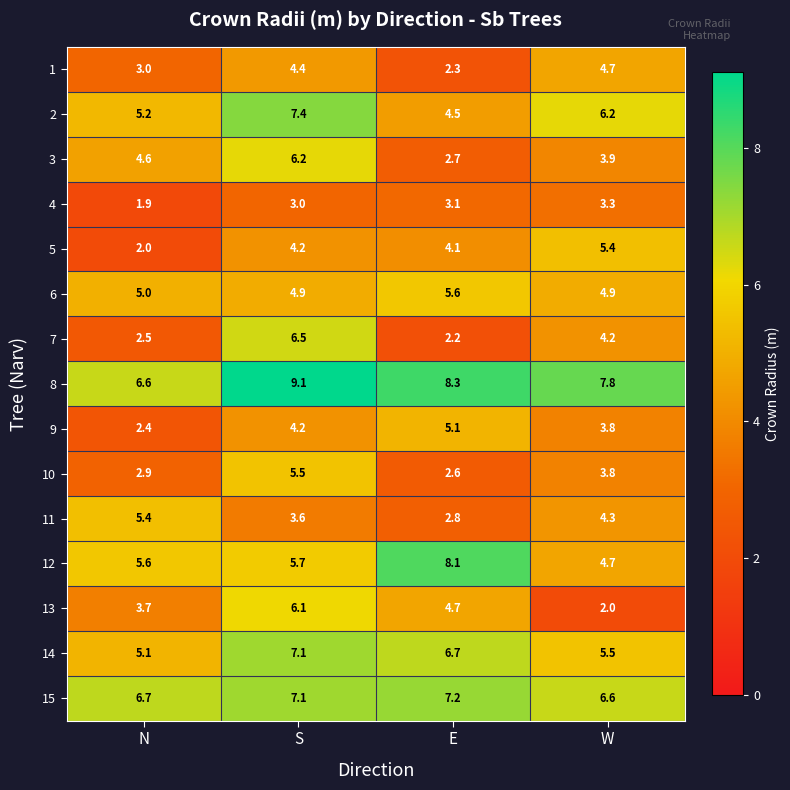

What is the approximate value of 11 at S?

3.6